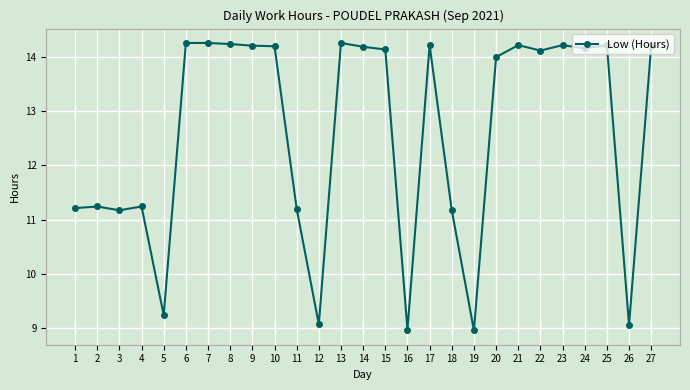

What is the sum of all values?

339.5